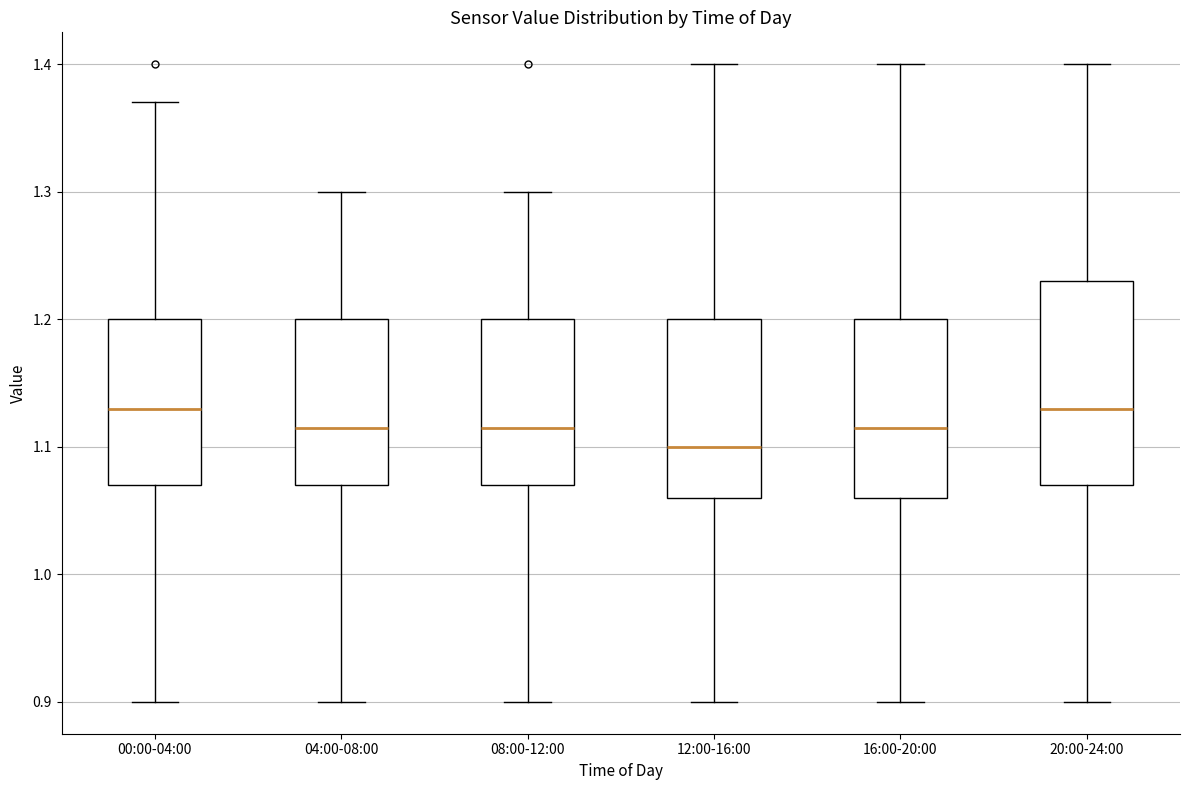

Where does the upper whisker of the box for 08:00-12:00 end on the y-axis? The values are not printed on the chart, so give them approximately, as read against the axis.

1.30